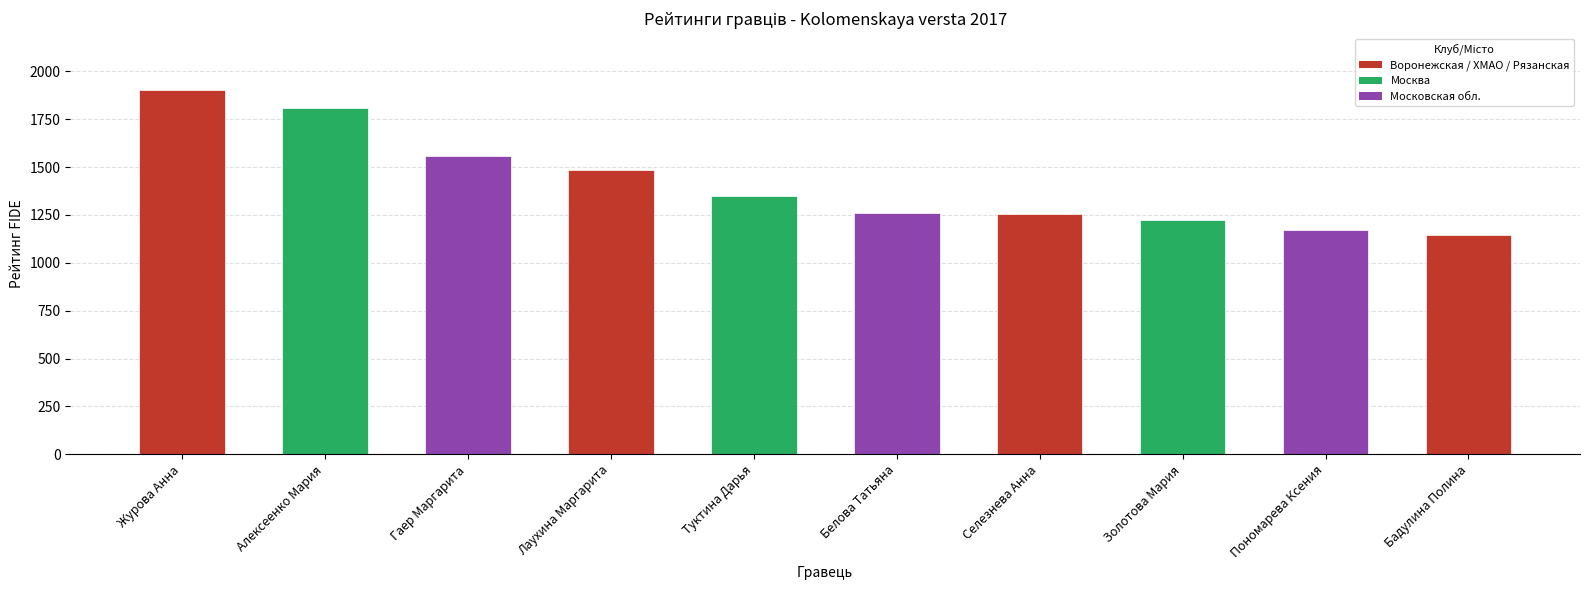

What is the sum of all values?

14158